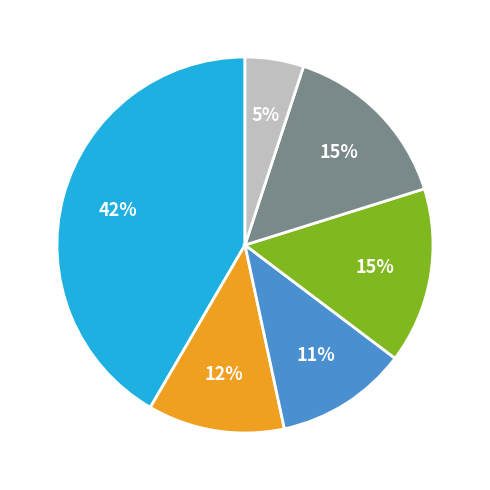

To the nearest percent, what is the difference between the largest and smallest slice percentages?

37%